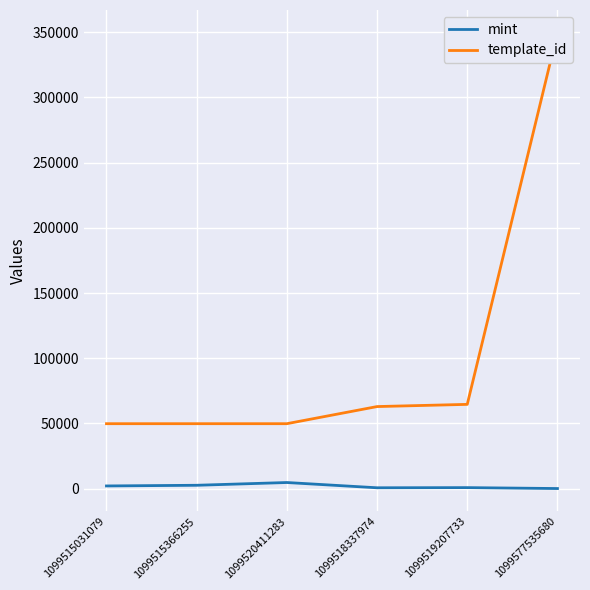

What is the difference between the maximum and minimum values in the template_id series?

299672